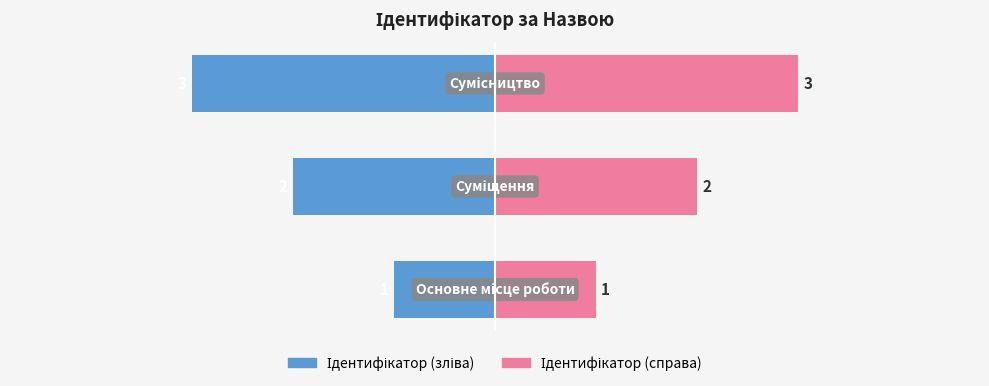

What is the difference between the Ідентифікатор (зліва) values at −6 and −4?

1